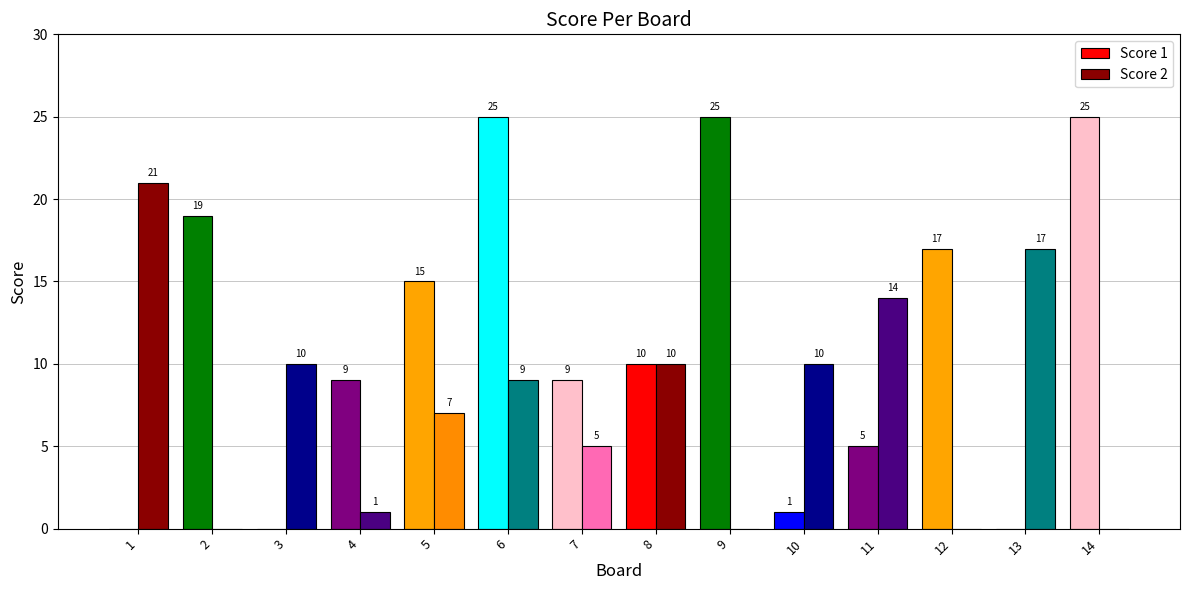

What are all the series names shown in the legend?

Score 1, Score 2